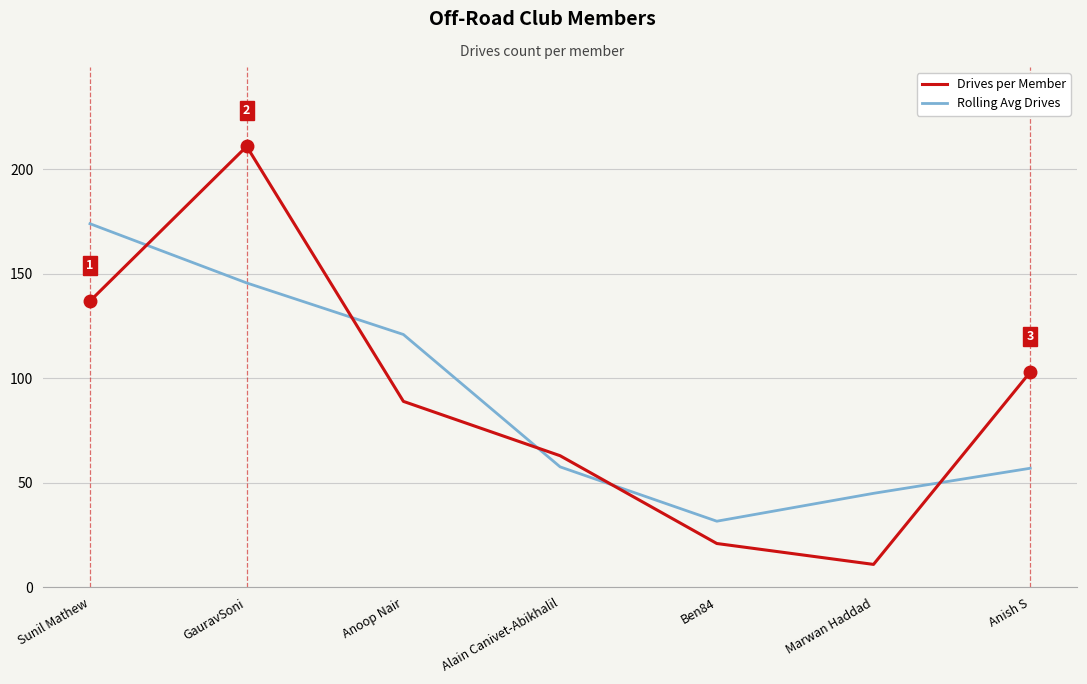

In Drives per Member, how many points are higher than both neighbors (excluding endpoints)?

1